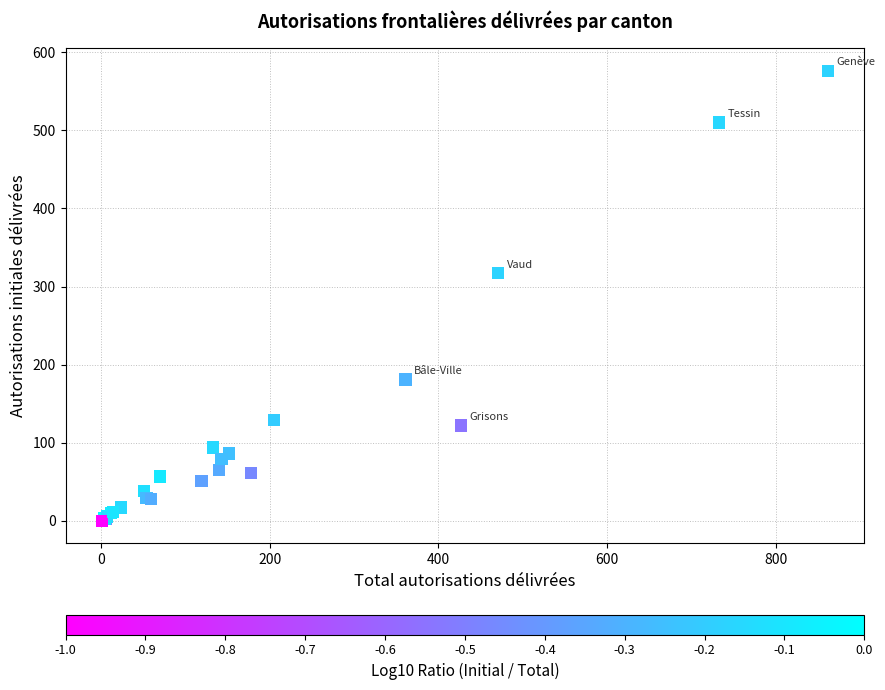

What Y value in the scatter plot is closest to 288?

317